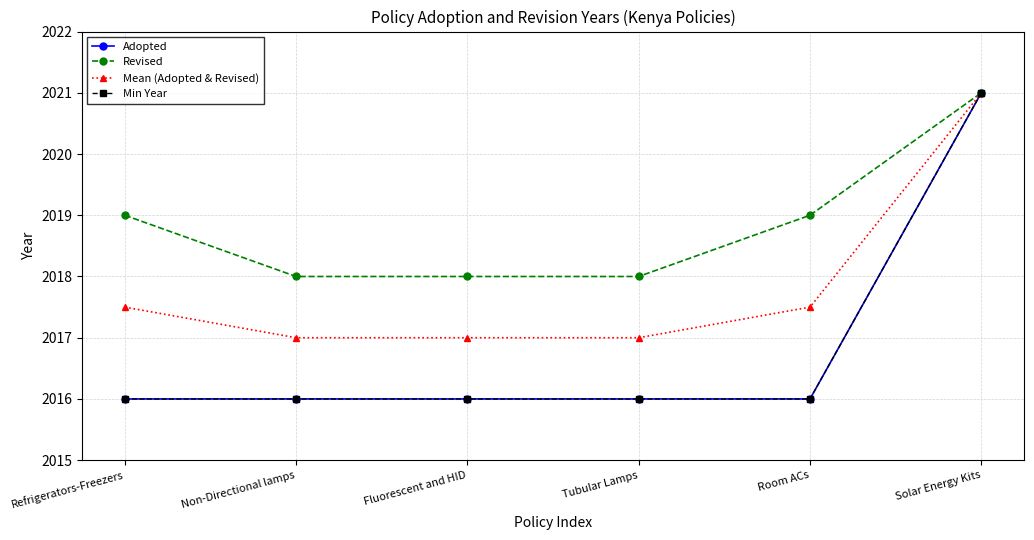

What is the approximate value of Min Year at Solar Energy Kits?

2021.0